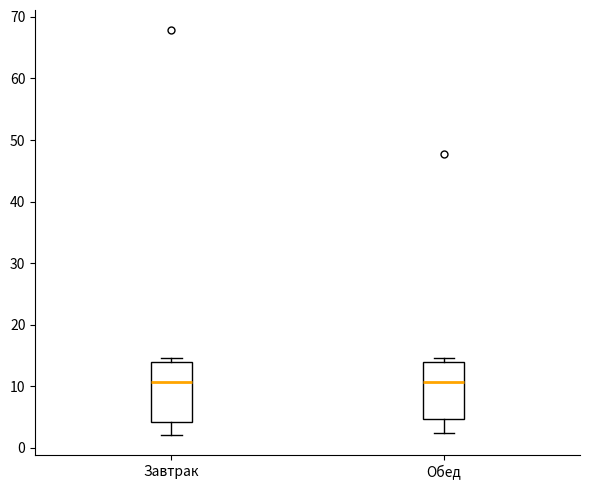

Reading left to right, read every box against the y-axis: the position of its median line, the range the box covers, and the ends of its whiskers. The values are not printed on the chart, so give them approximately, as read against the axis.

Завтрак: median 11, box 4 to 14, whiskers 2 to 15
Обед: median 11, box 5 to 14, whiskers 2 to 15